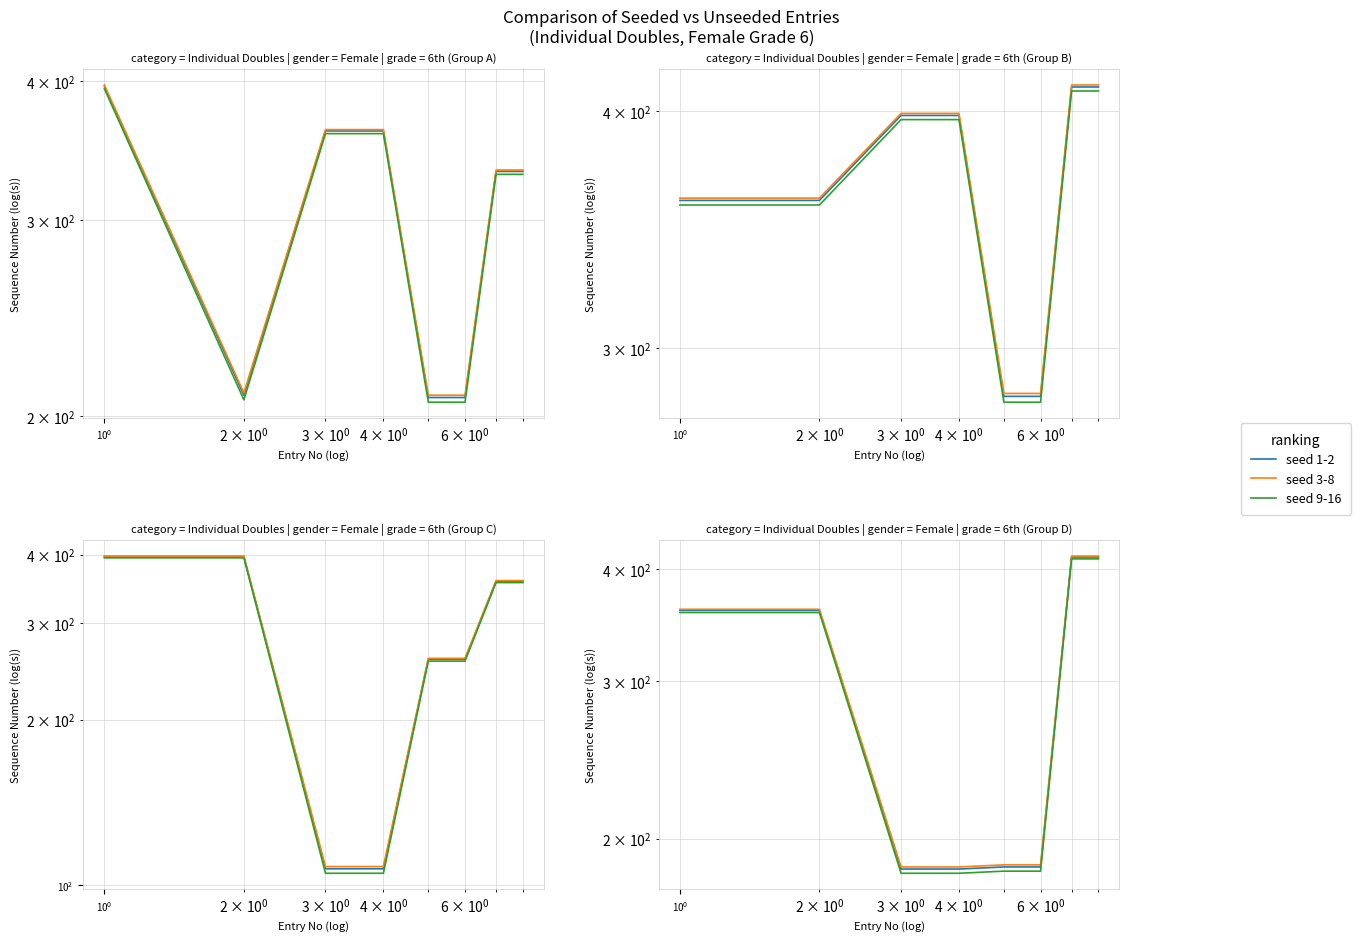

Rank the series by their maximum value, from highest to lowest.

seed 3-8, seed 1-2, seed 9-16